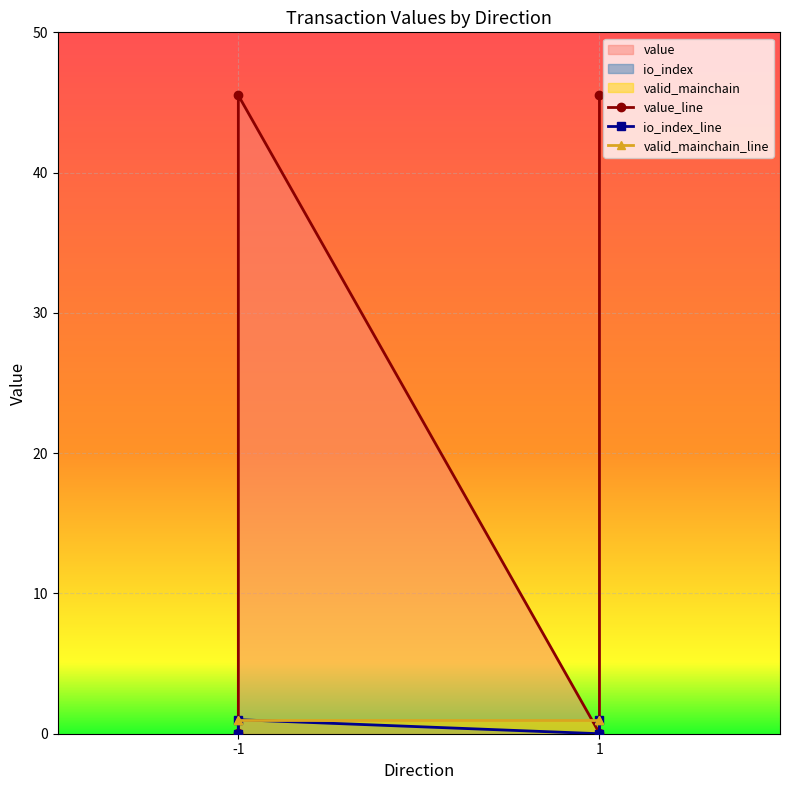

Which series has the largest range (max minus min)?

value_line